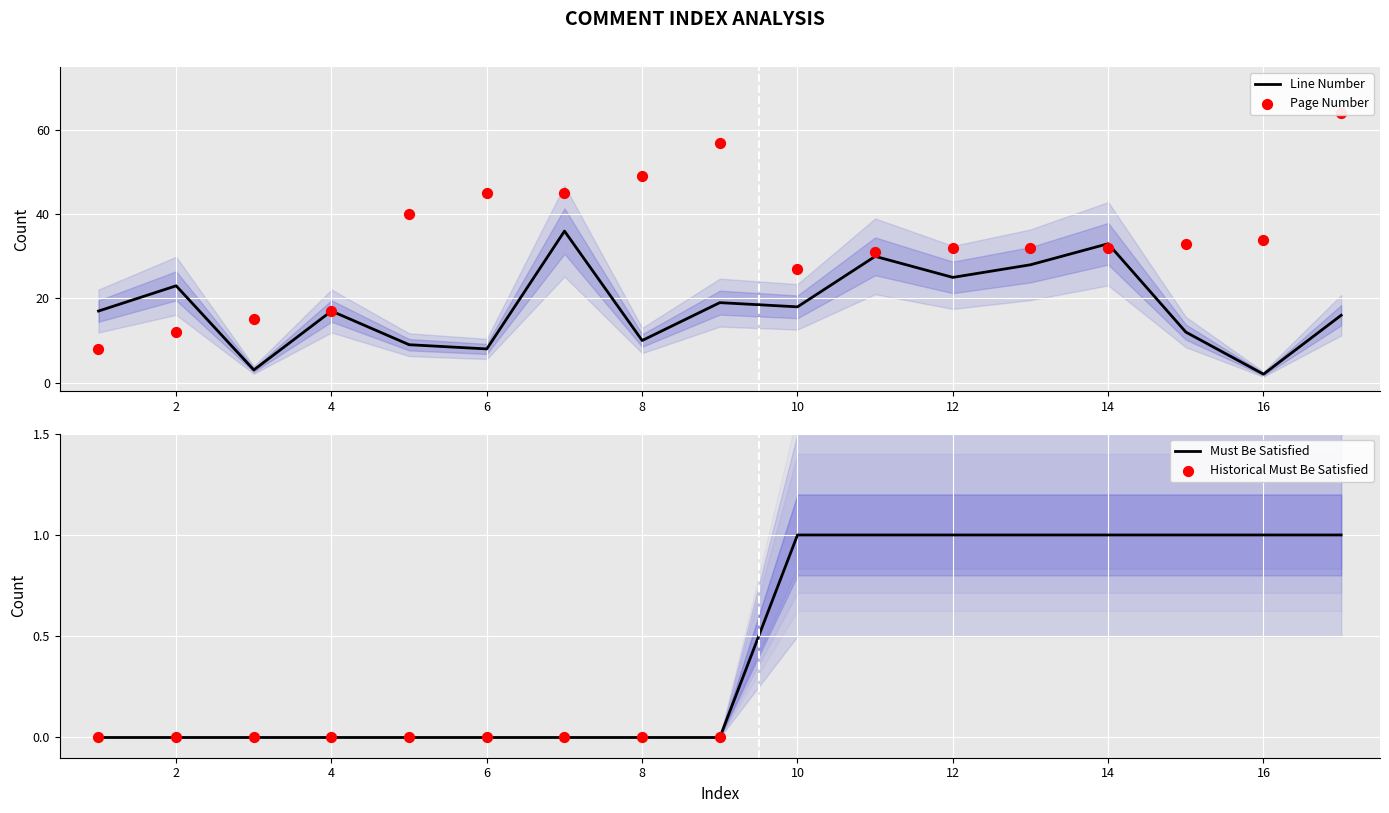

Which series contains the highest Y value?

Page Number